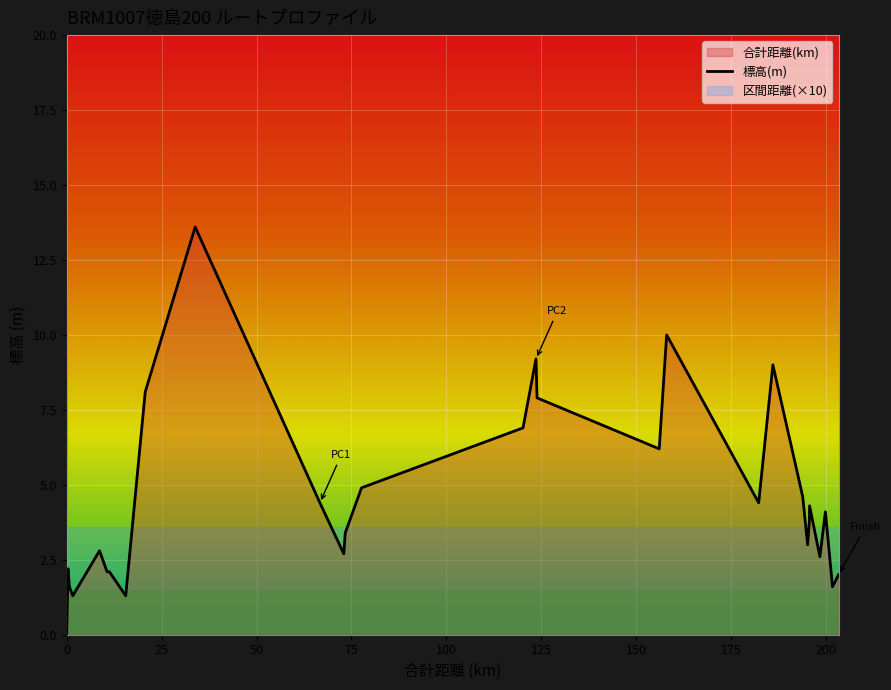

Does the chart display data point markers on the line(s)?

No